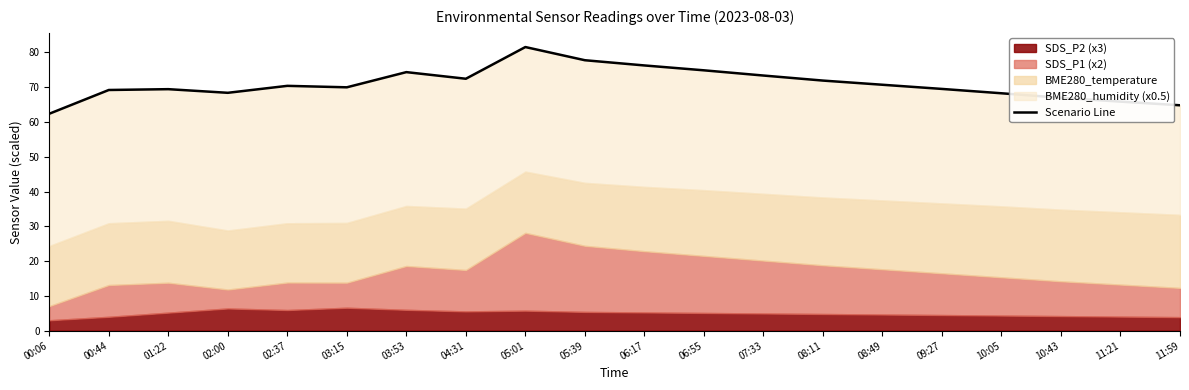

What is the difference between the values at 08:49 and 10:43?

3.8